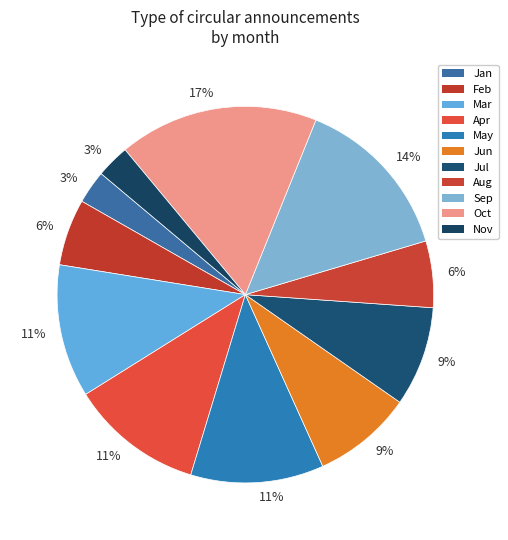

Is Jun the majority of the pie?

No